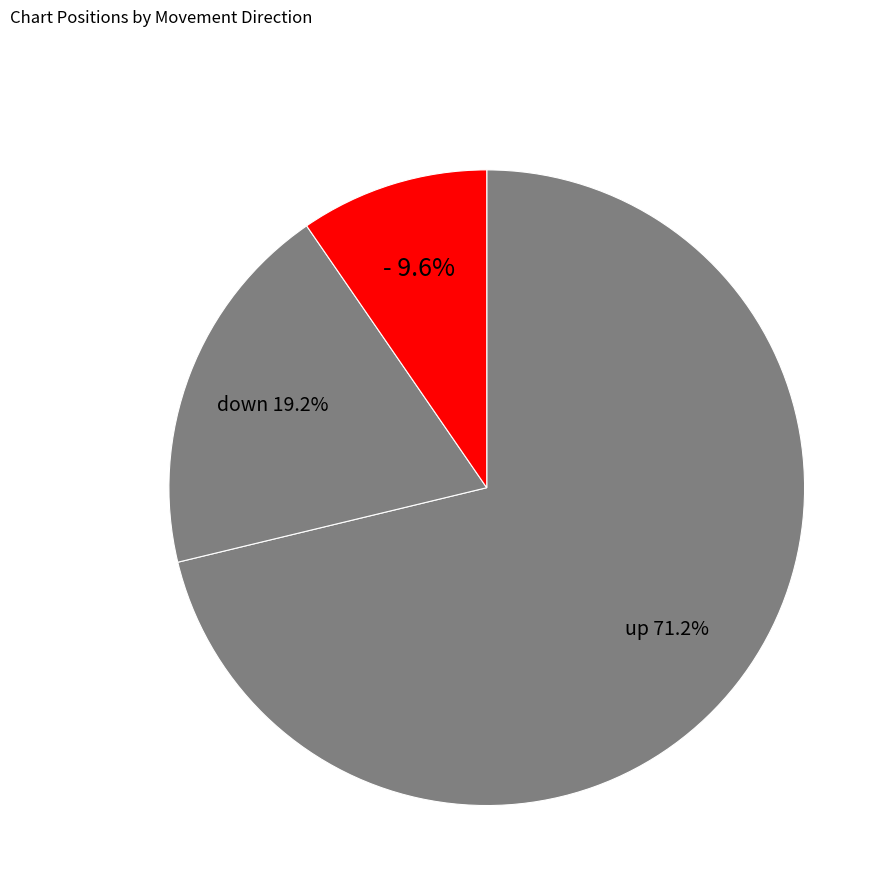

What percentage do up and - together represent?

80.8%